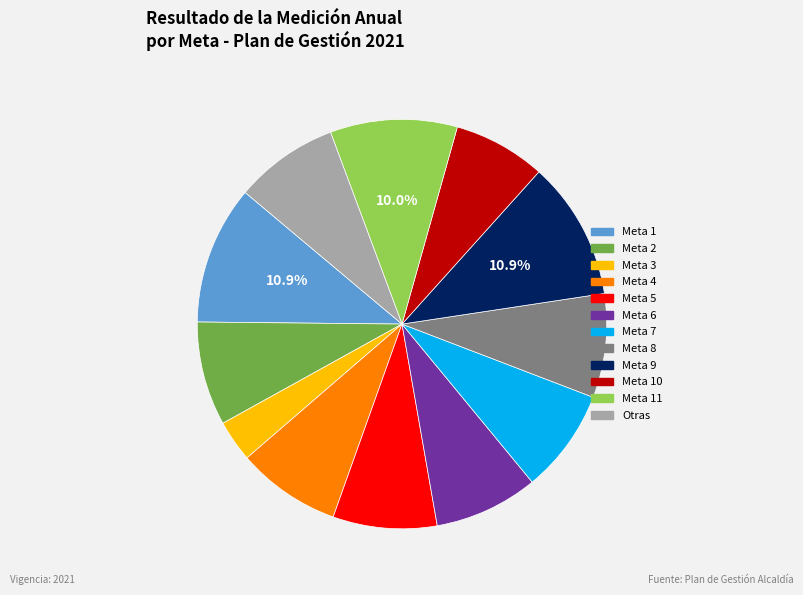

Is there a majority slice in this chart?

No